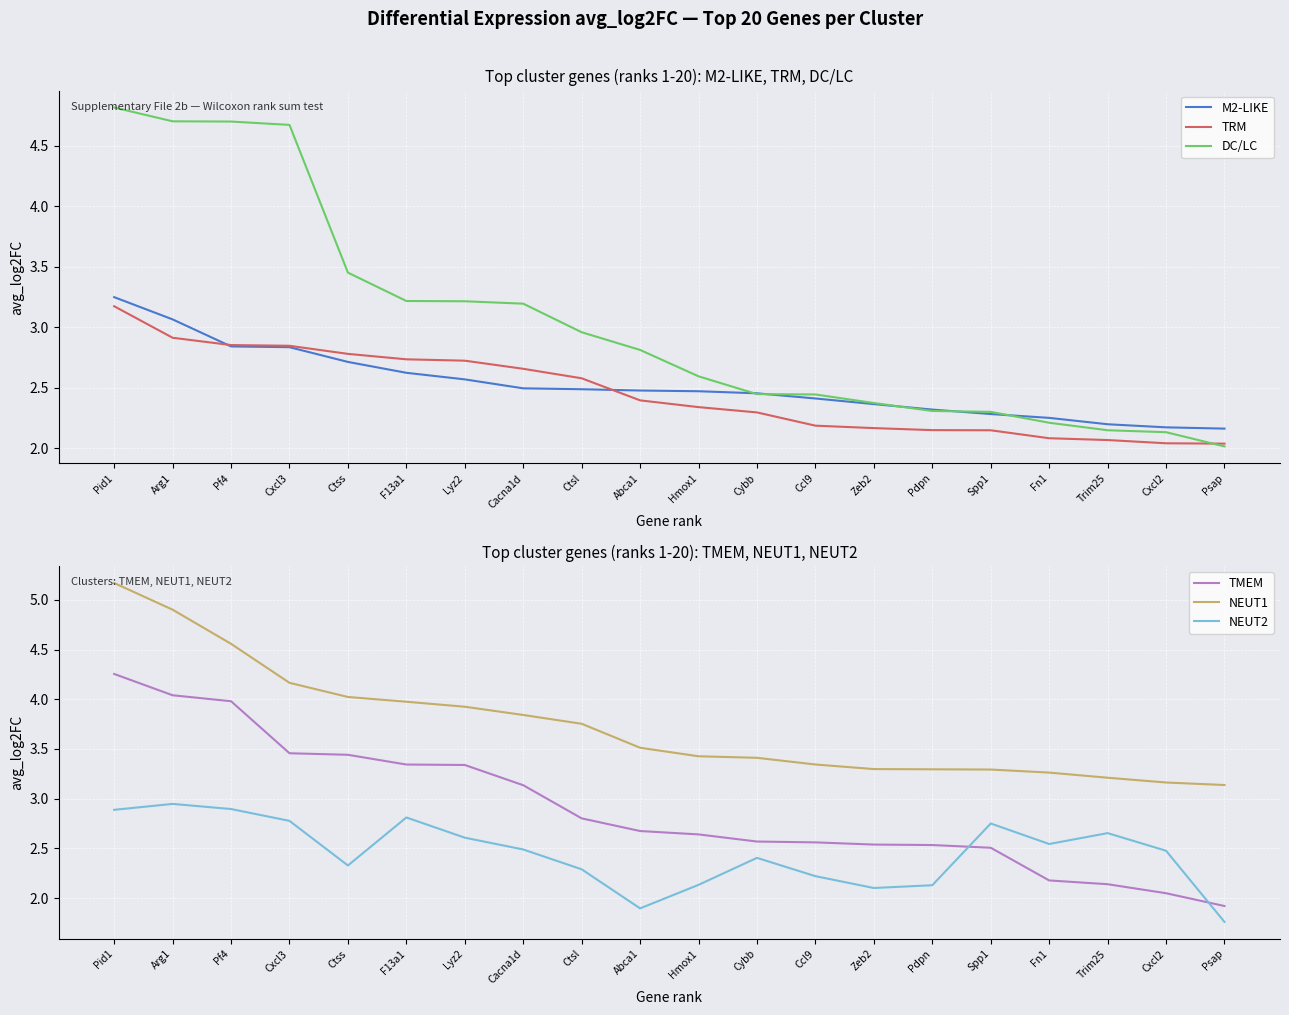

What is the greatest value displayed?

5.2